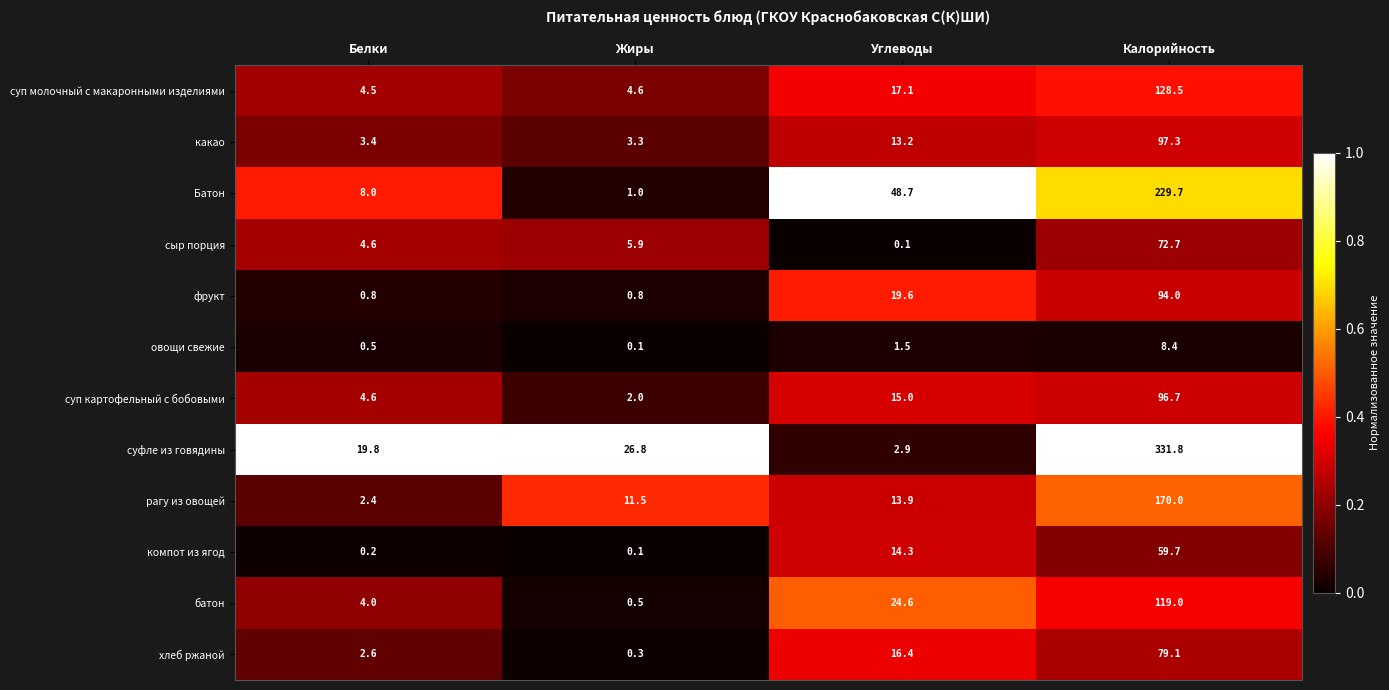

Which series has the largest total across all categories?

суфле из говядины